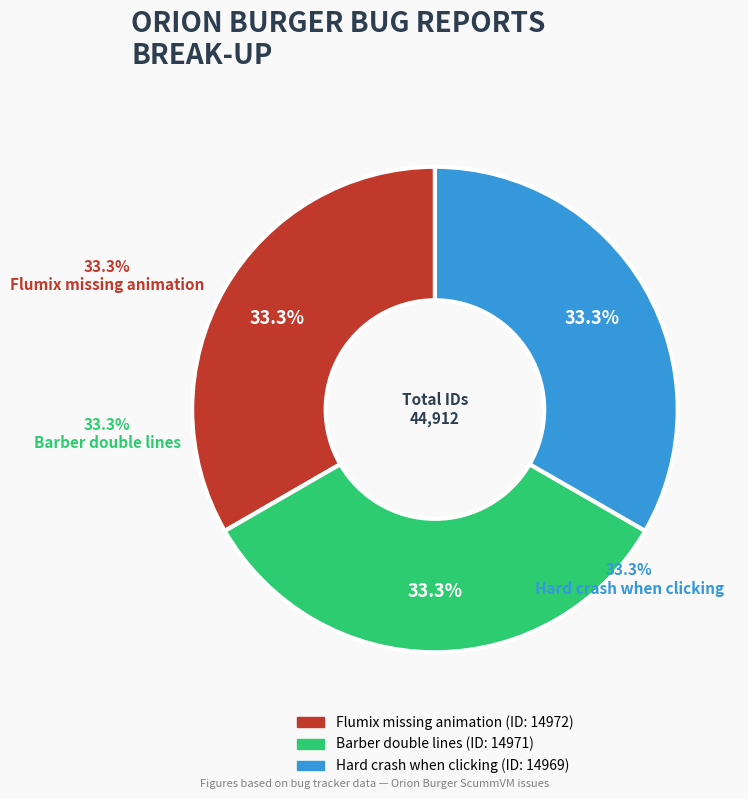

Do Barber double lines and Flumix missing animation together represent more than half of the pie?

Yes